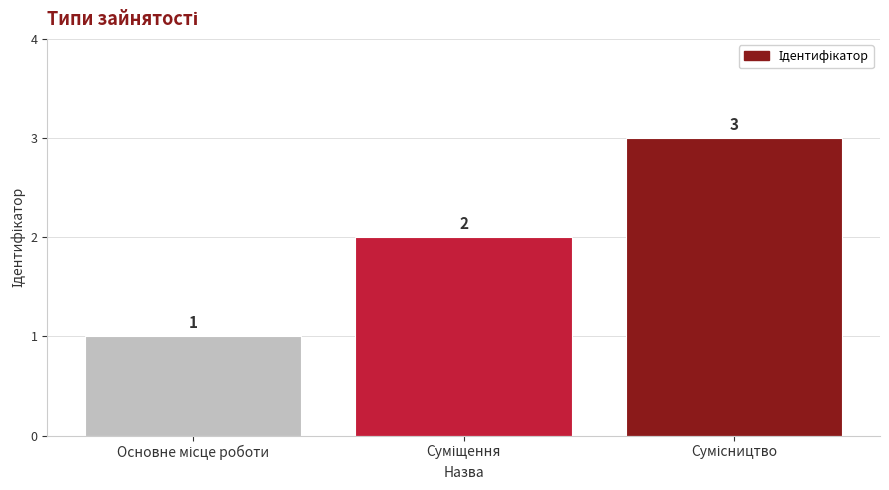

Count the values in the range 1 to 3.

3